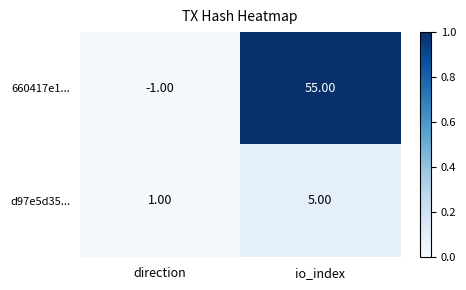

Which series has the widest spread of values?

660417e1...